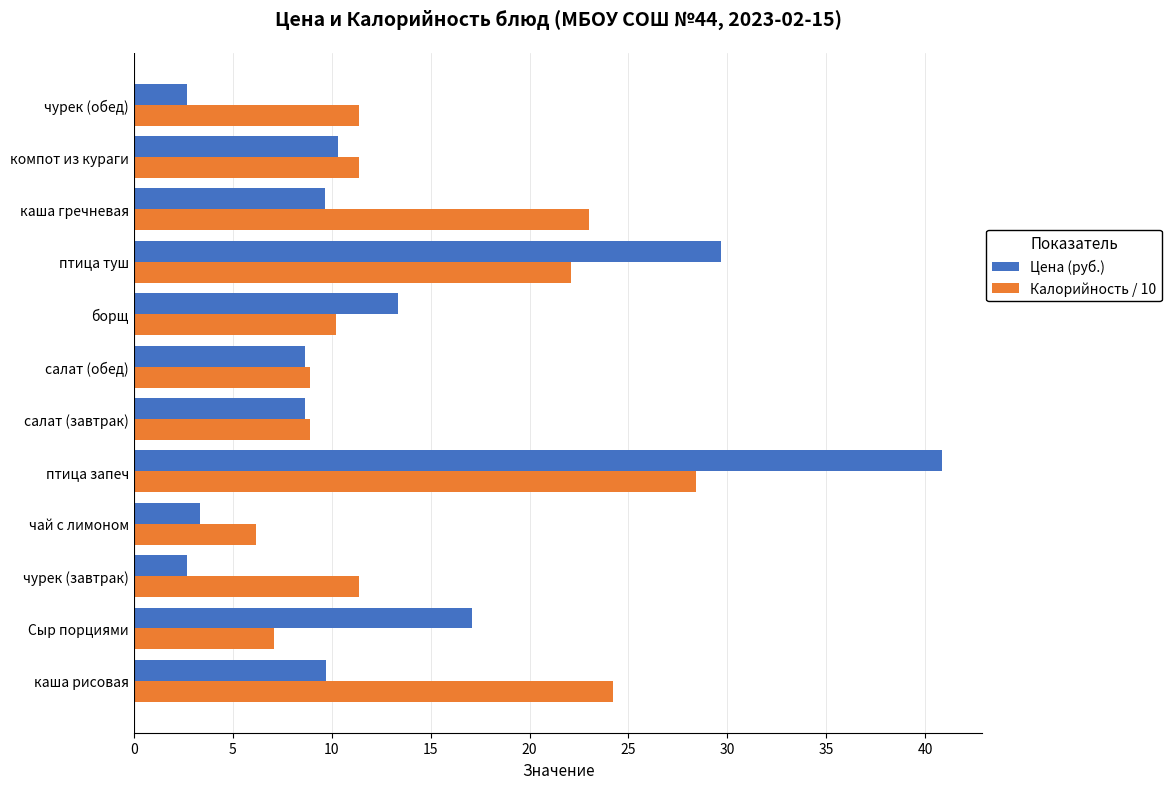

Which series has the largest total across all categories?

Калорийность / 10